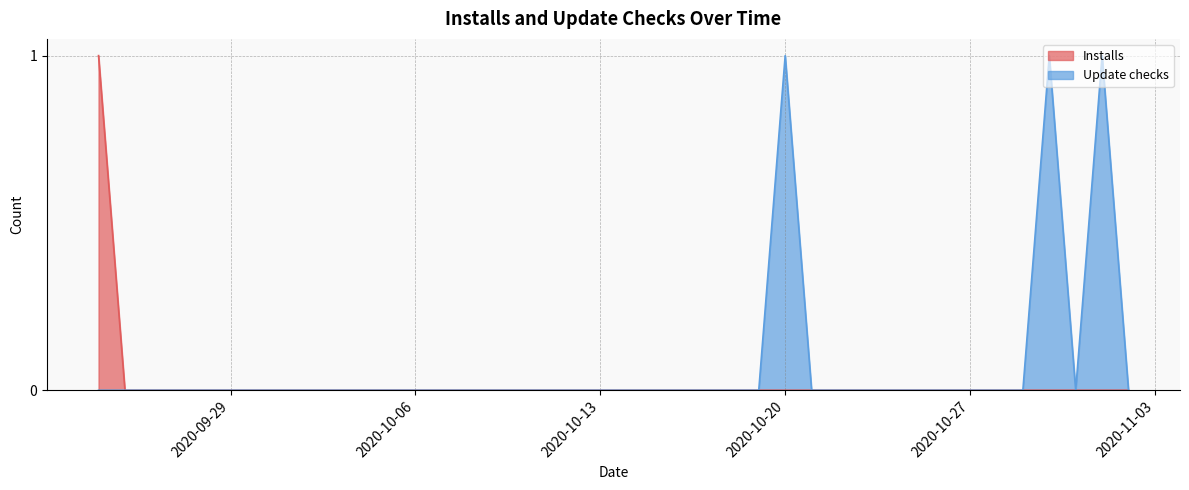

At which category is the sum across all series the highest?

2020-09-24